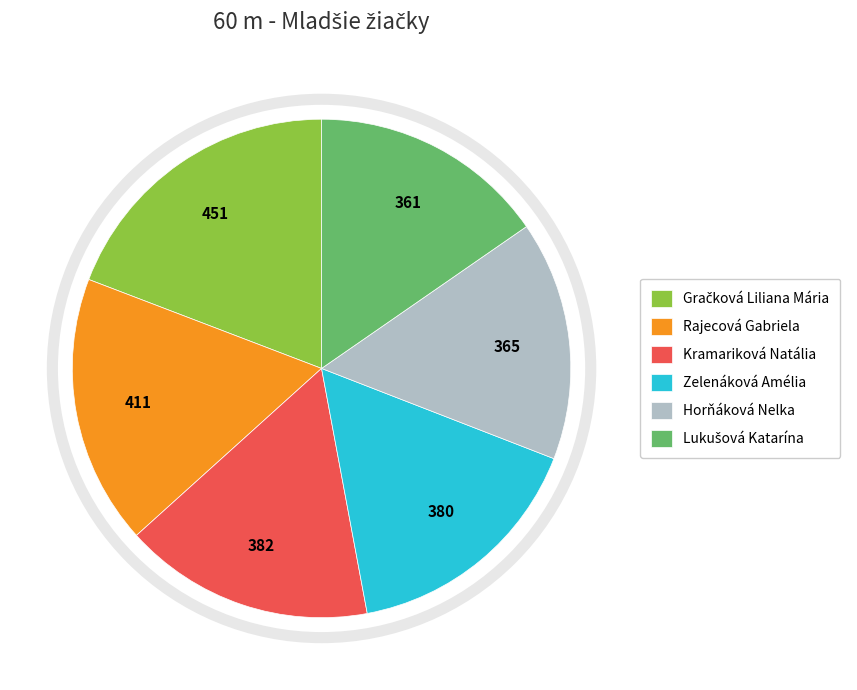

True or false: Kramariková Natália accounts for 16% of the total.

True